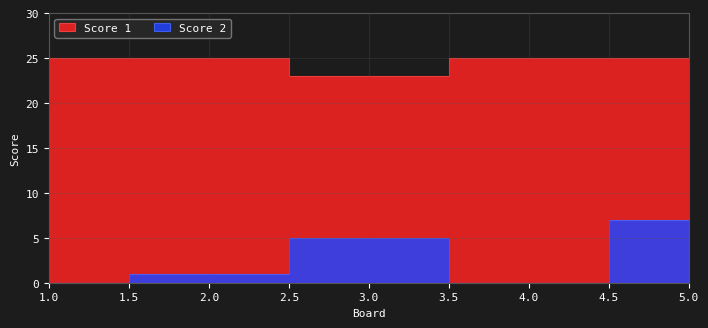

What are all the series names shown in the legend?

Score 1, Score 2